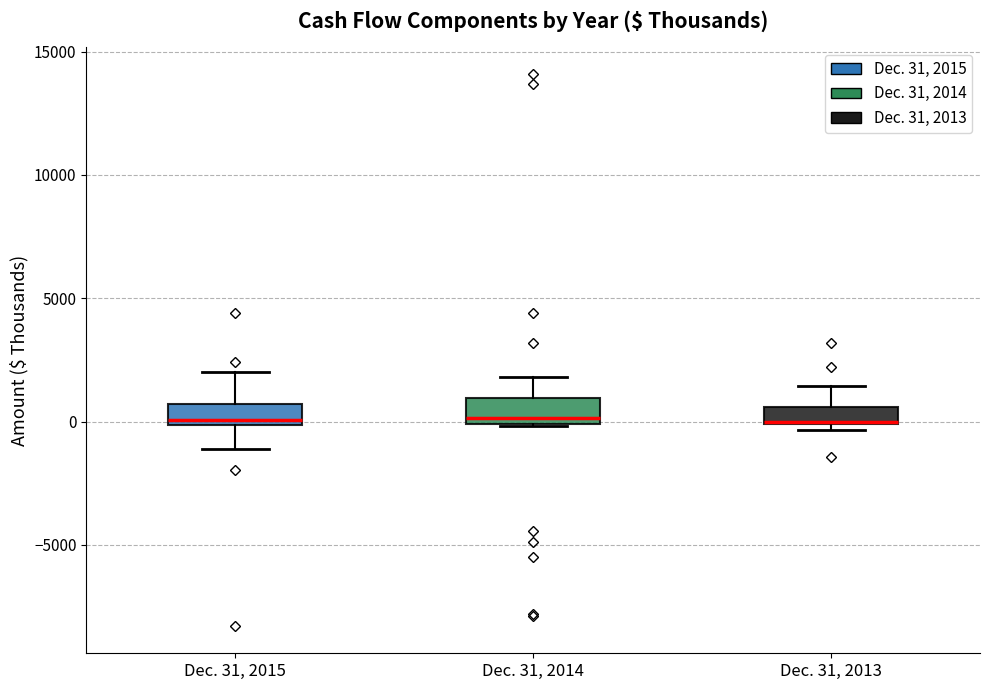

Where is the upper edge of the box for Dec. 31, 2015 on the y-axis? The values are not printed on the chart, so give them approximately, as read against the axis.

500